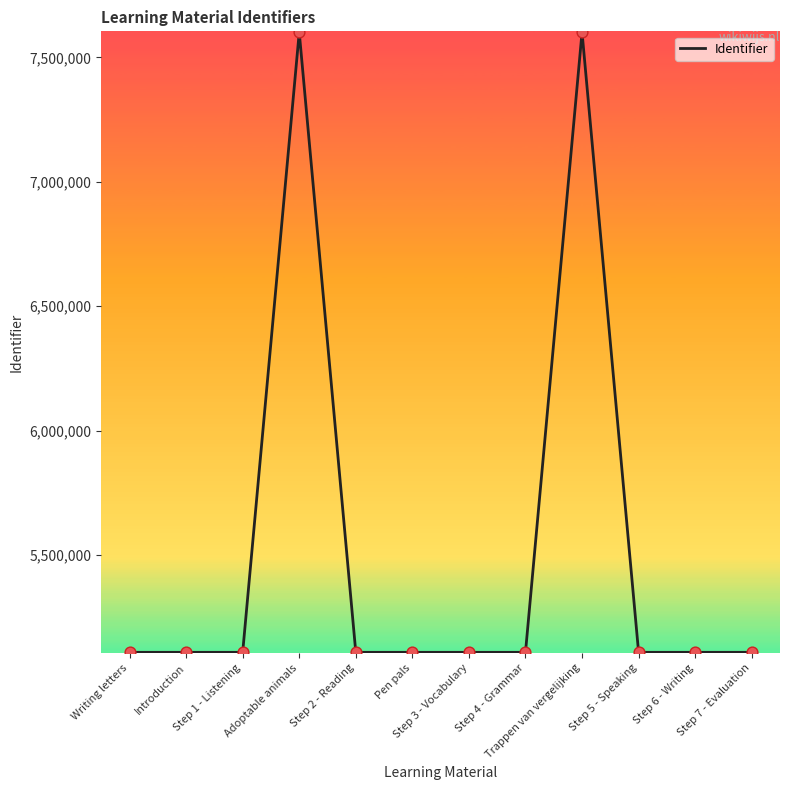

What is the change in value from Writing letters to Step 6 - Writing?

+17